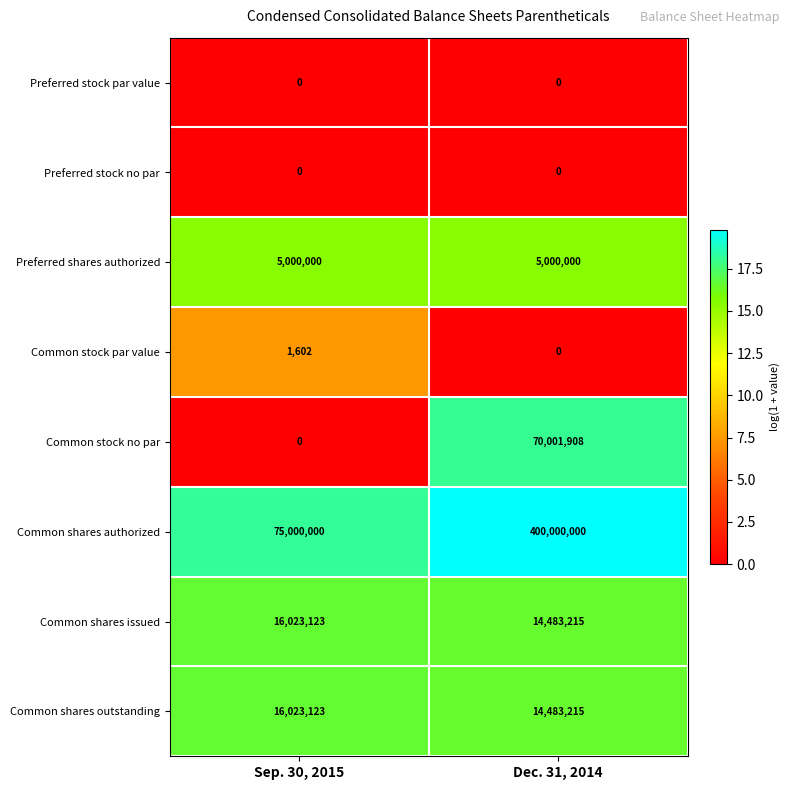

What is the sum of the Common shares outstanding values at Dec. 31, 2014 and Sep. 30, 2015?

30506338